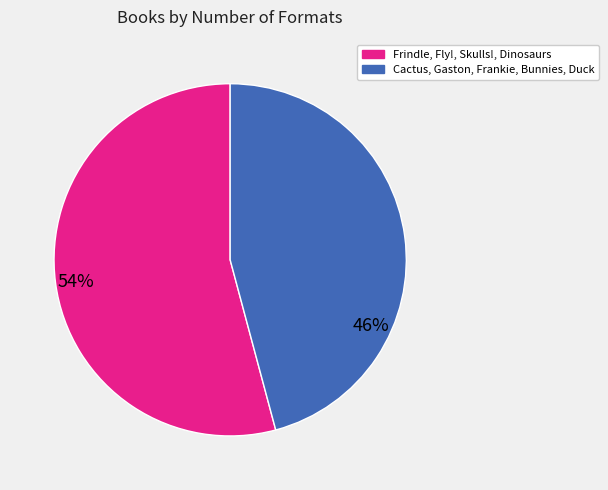

How many segments does this pie chart have?

2